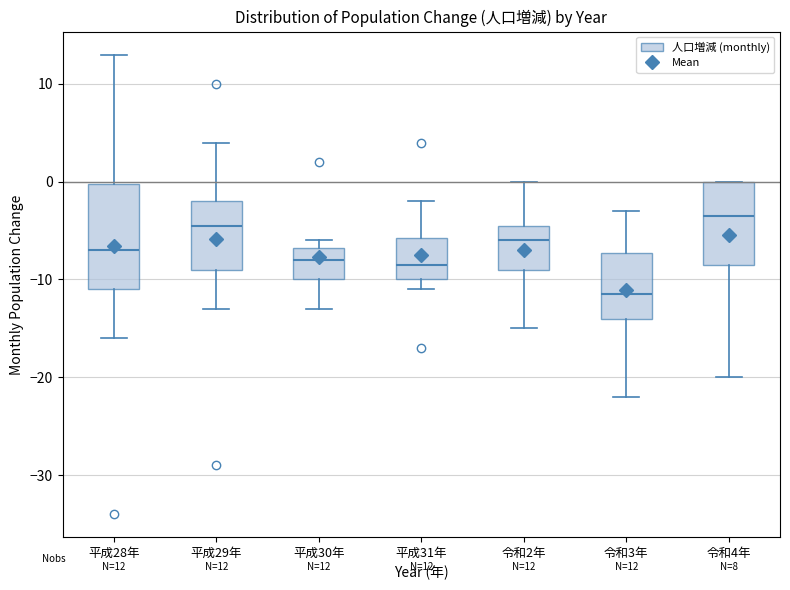

Which box is the tallest, from its lower edge to its upper edge?

平成28年